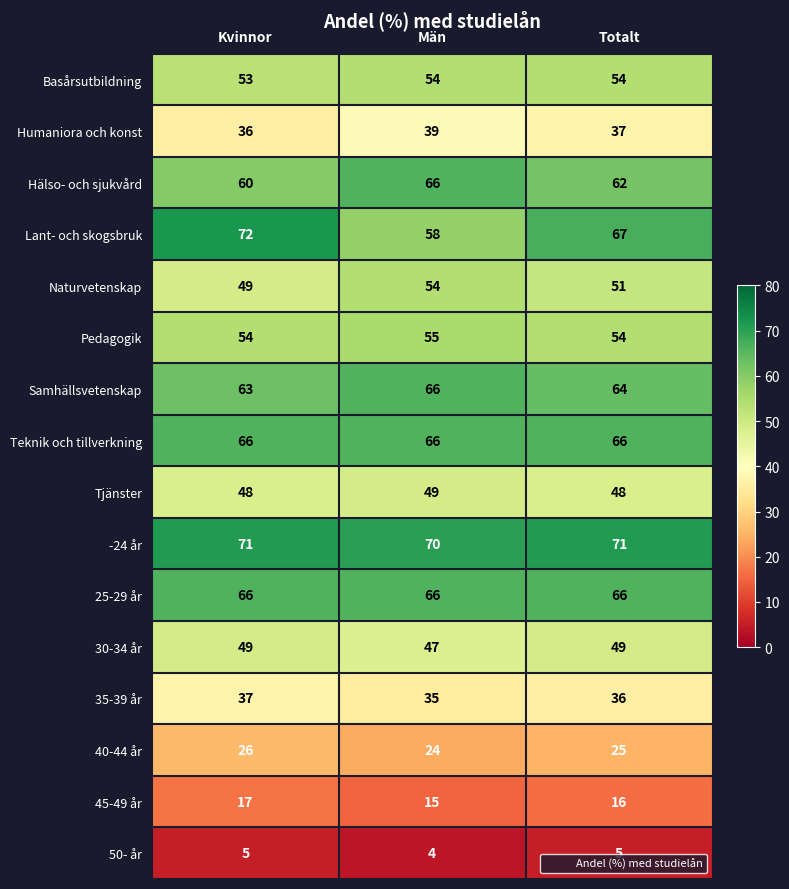

What is the spread (max minus min) of values at Kvinnor?

67